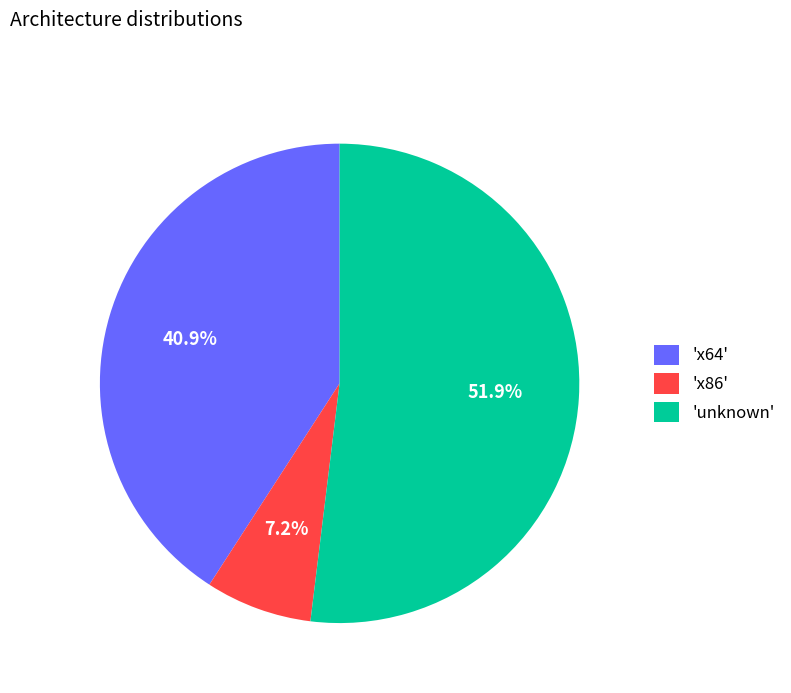

Rank the categories by value from highest to lowest.

'unknown', 'x64', 'x86'